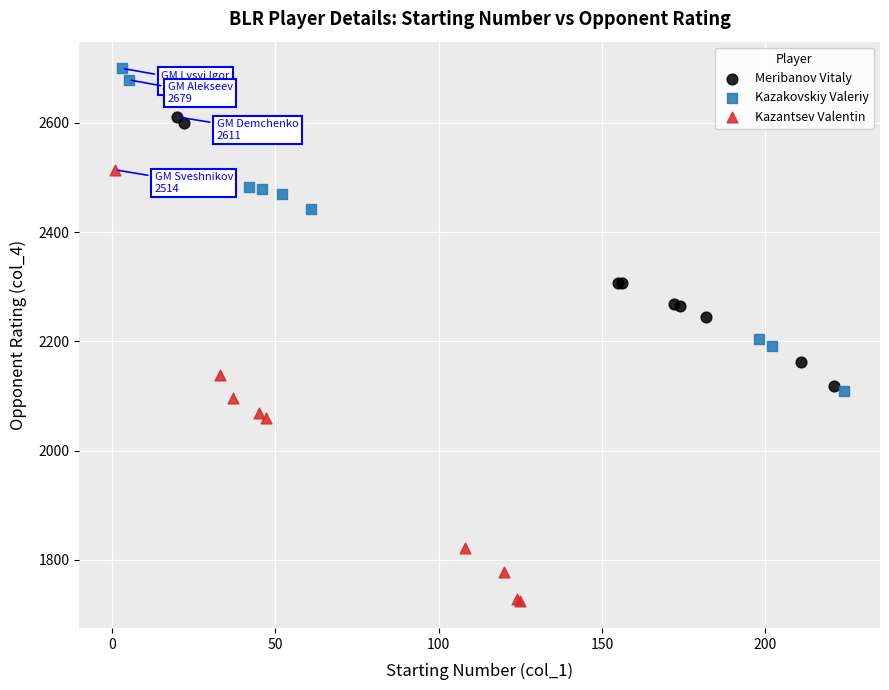

Which series contains the highest Y value?

Kazakovskiy Valeriy